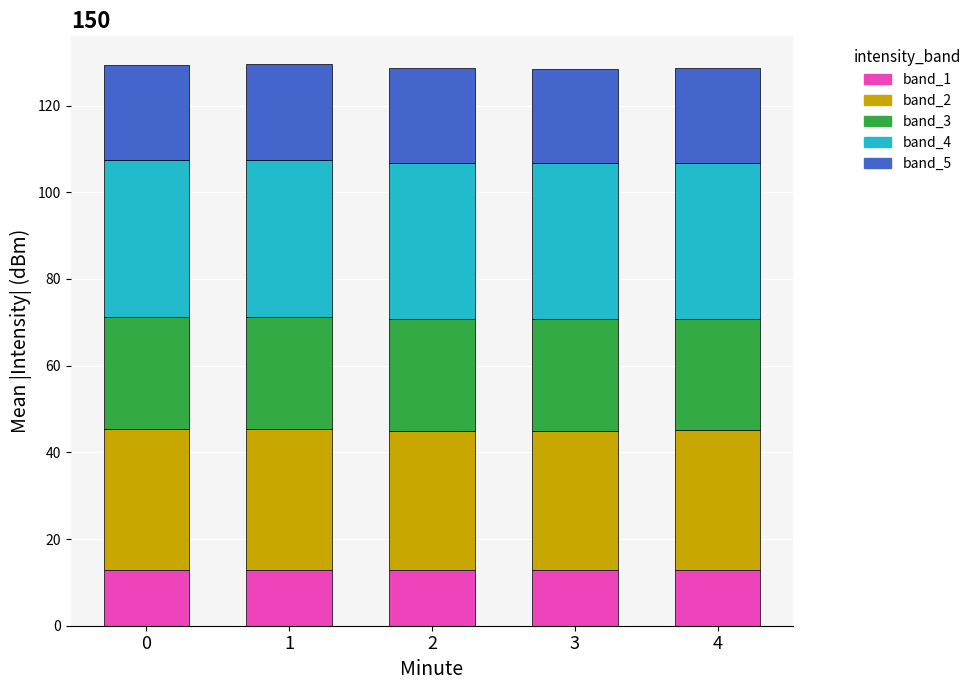

What is the total value across all series at 4?

128.7